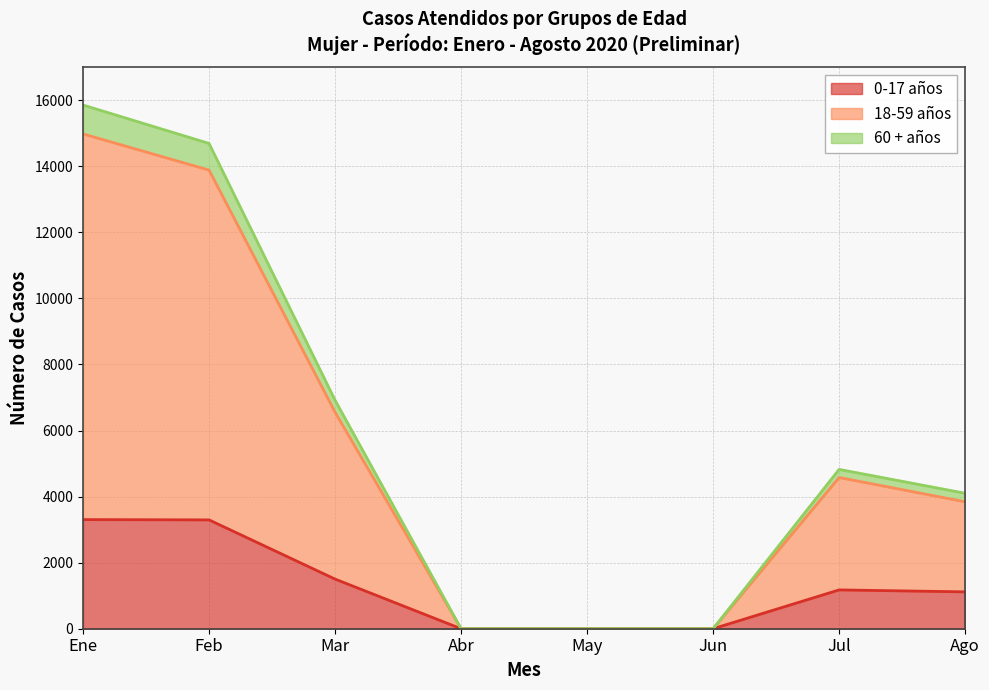

Does the chart have visible grid lines?

Yes